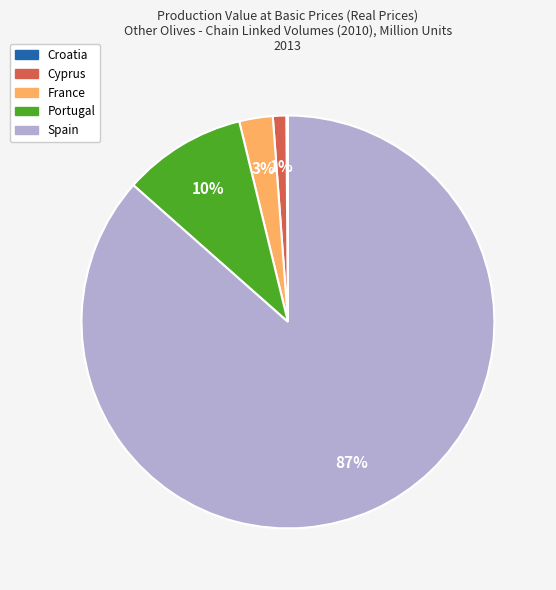

Is it true that Portugal is 10% of the pie?

True